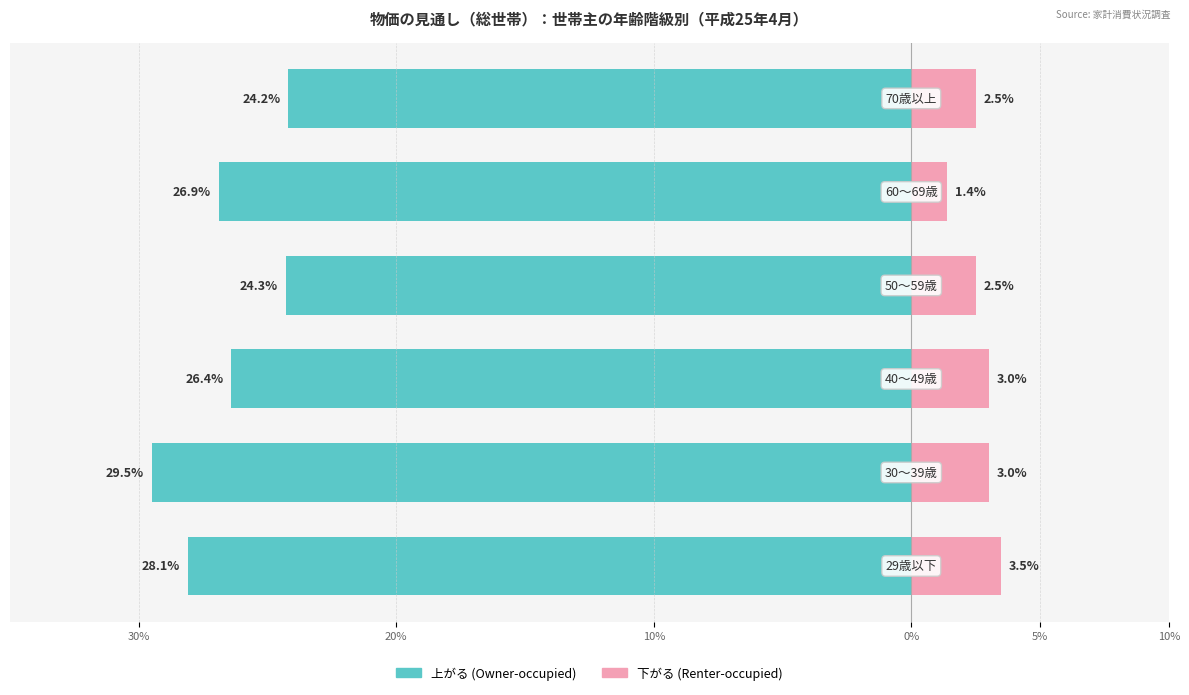

The value of 上がる (Owner-occupied) at 5% is -45.2. True or false?

False